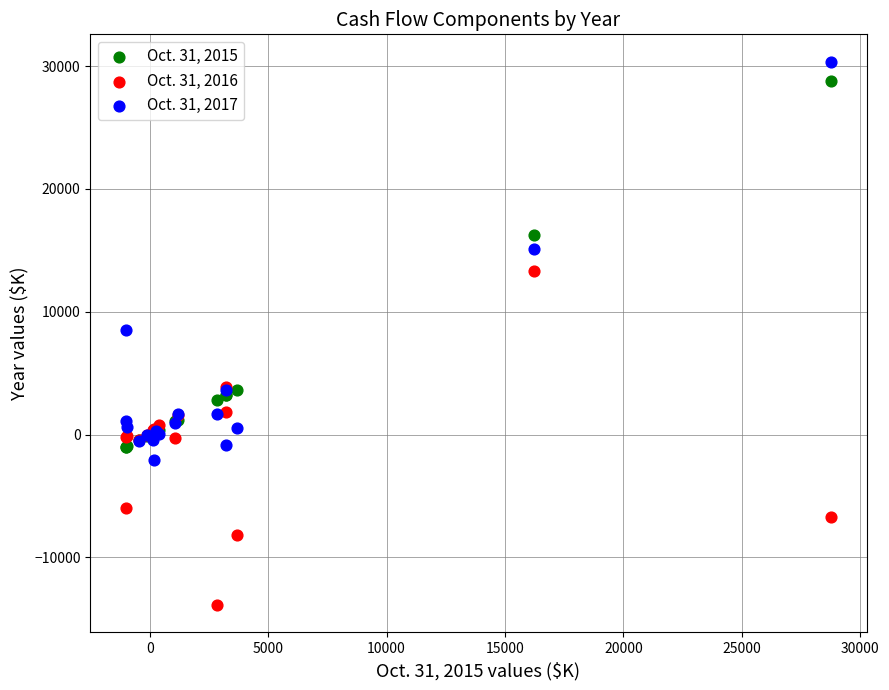

Which series has the widest spread of Y values?

Oct. 31, 2017